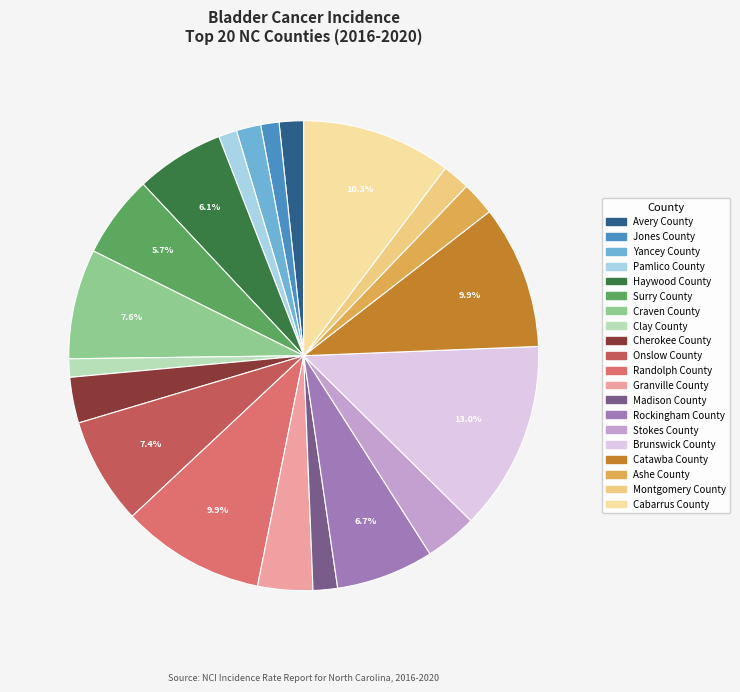

How many segments does this pie chart have?

20